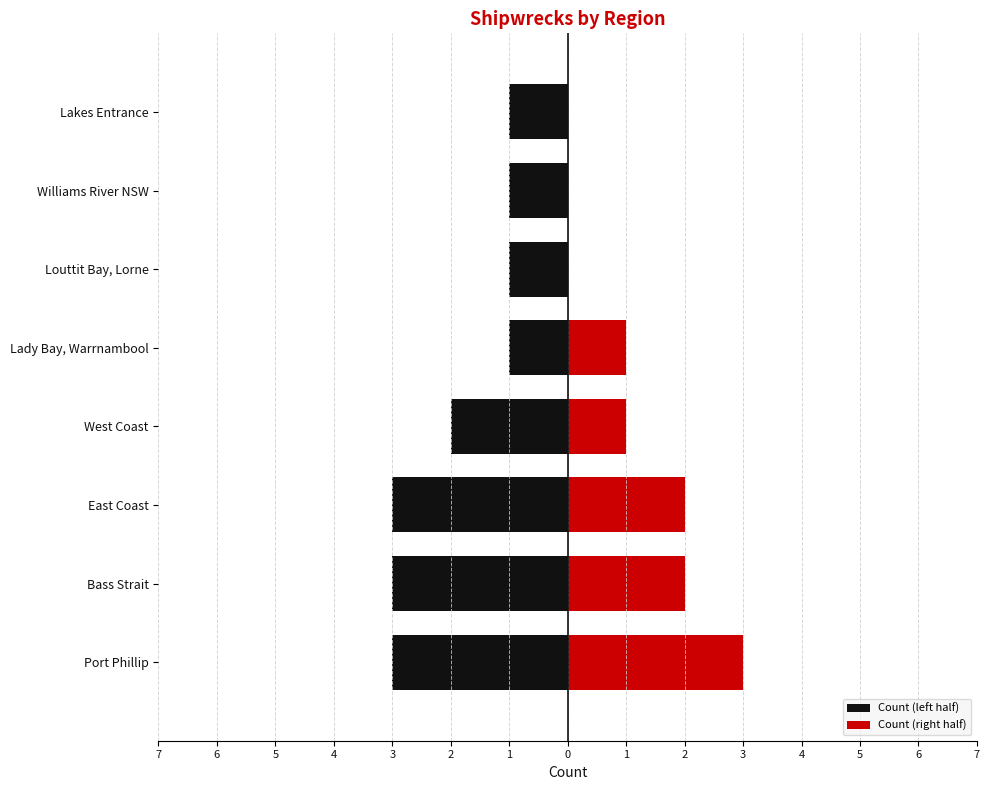

At Lakes Entrance, list the series in order from smallest to largest.

Count (left half), Count (right half)